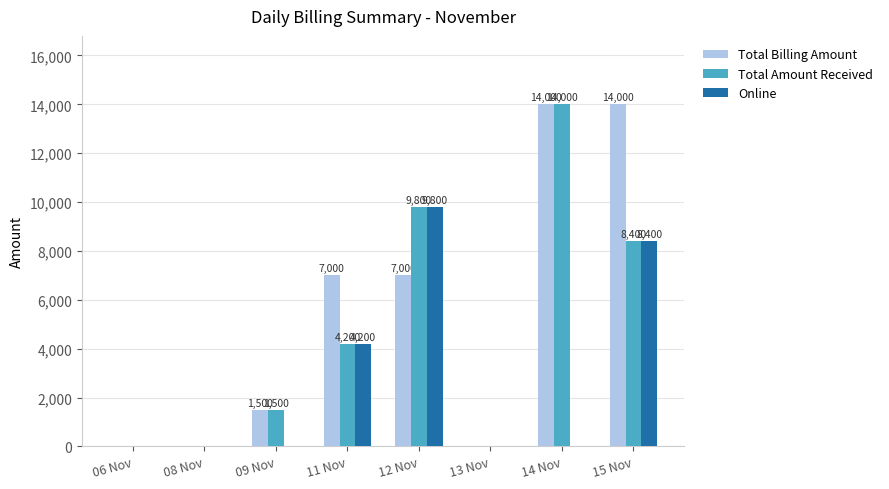

At which label does Total Amount Received reach its peak?

14 Nov